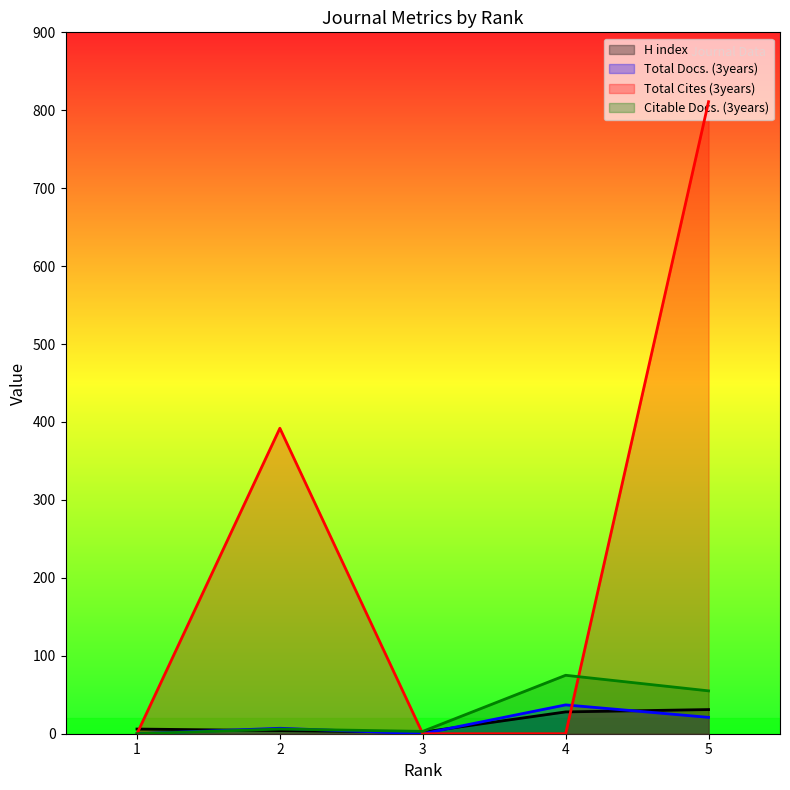

What is the difference between the highest and lowest values at 5?

790